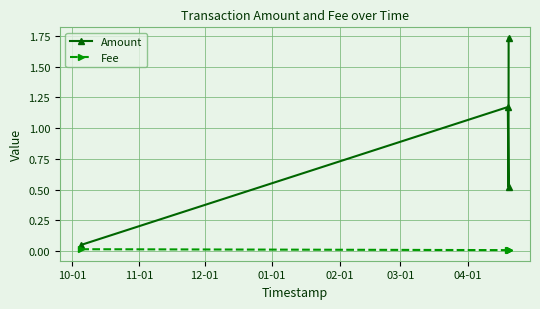

Which series has the widest spread of values?

Amount